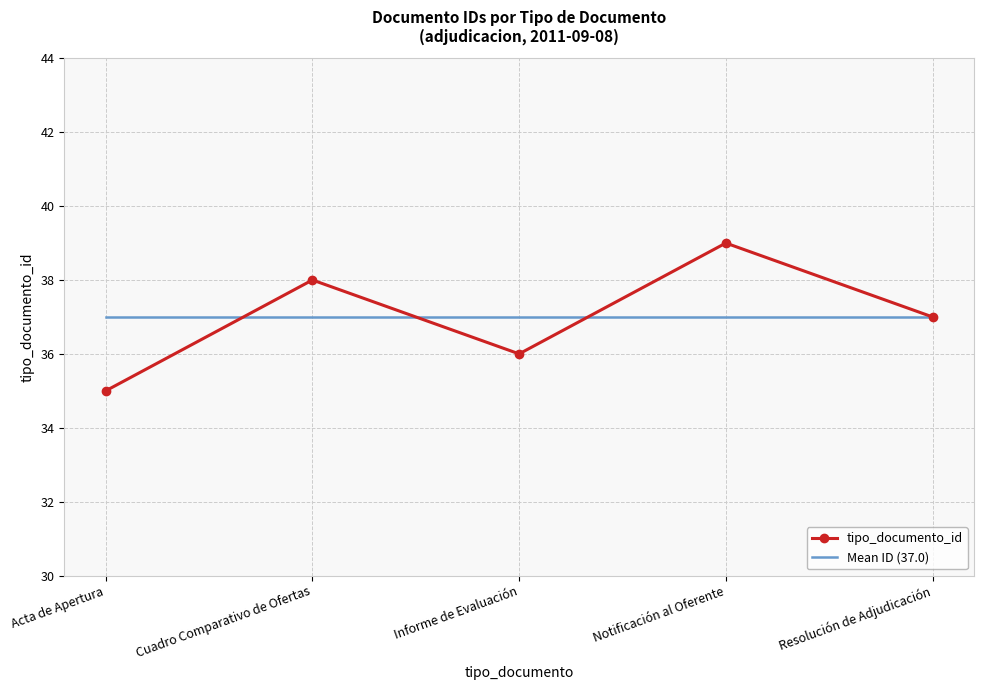

What are all the series names shown in the legend?

tipo_documento_id, Mean ID (37.0)